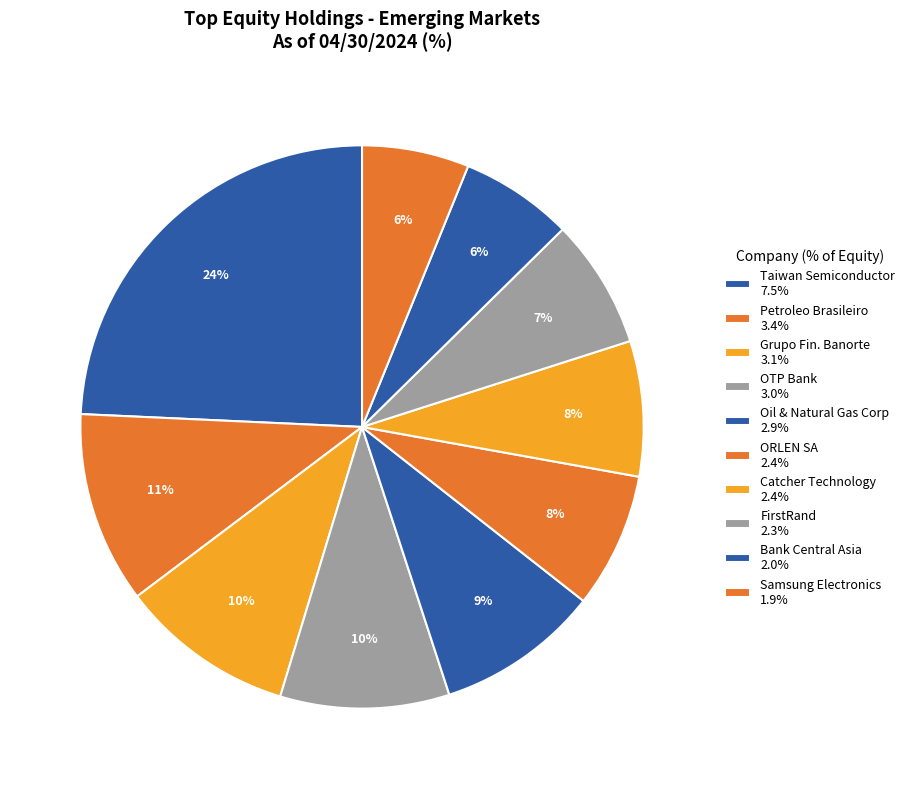

Which category has the smallest portion of the pie?

Samsung Electronics Co Ltd